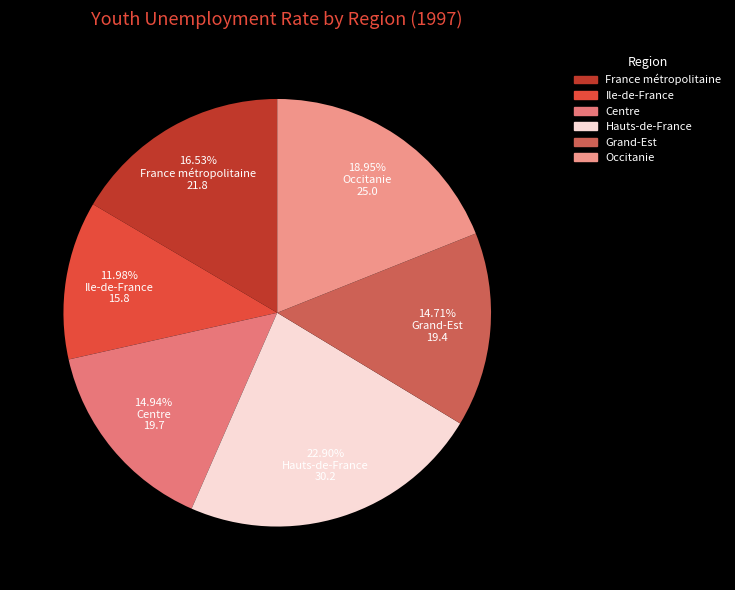

What portion of the pie excludes Grand-Est?

85.3%